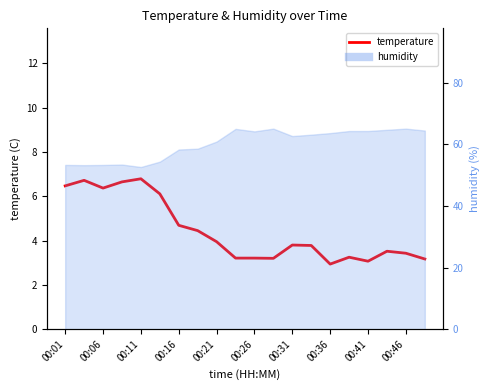

How many interior local peaks does the temperature series have?

5